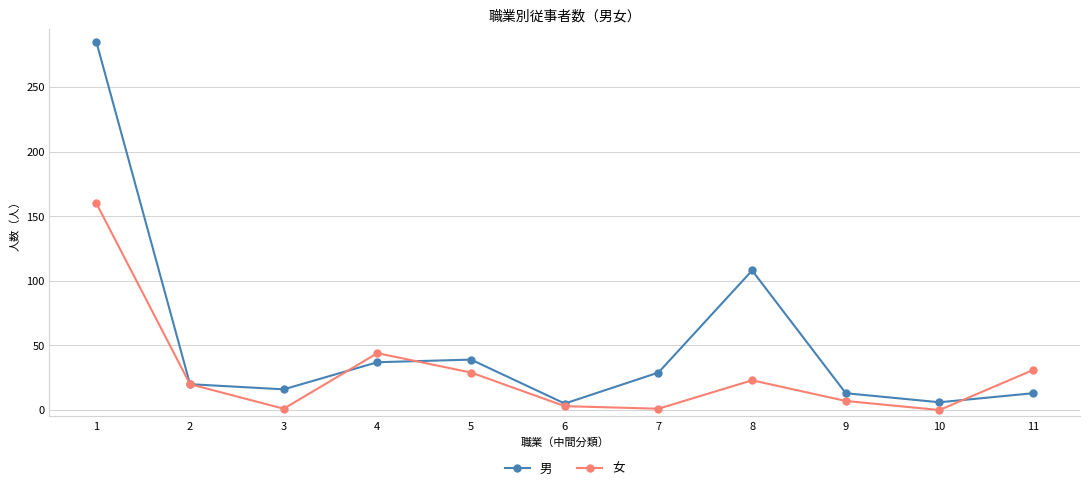

What are all the series names shown in the legend?

男, 女